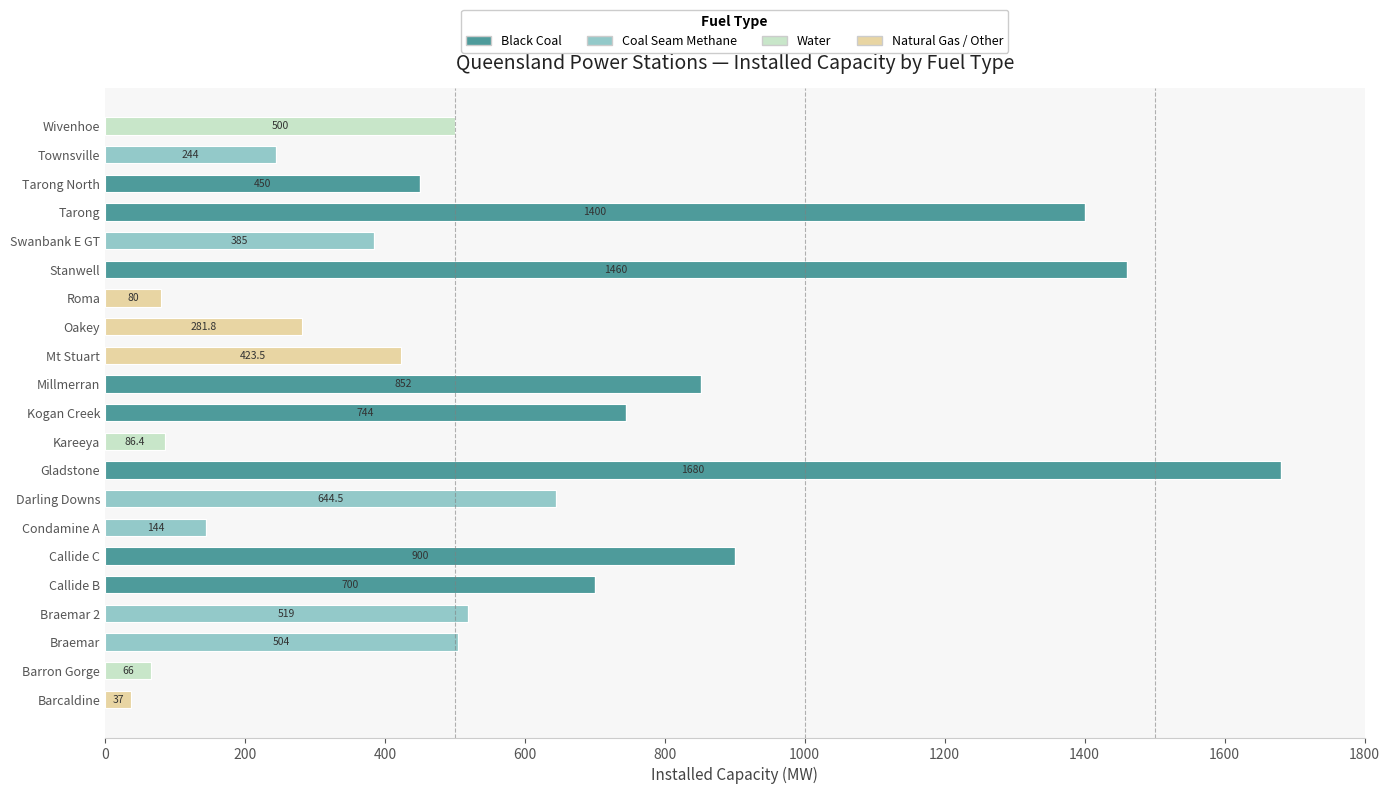

Which category has the highest value in the Black Coal series?

Gladstone